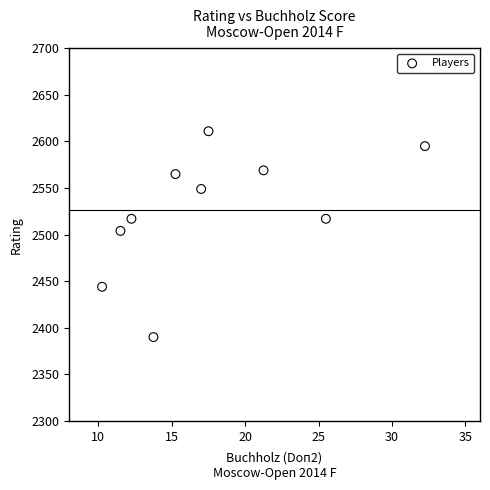

What is the average Y value?

2526